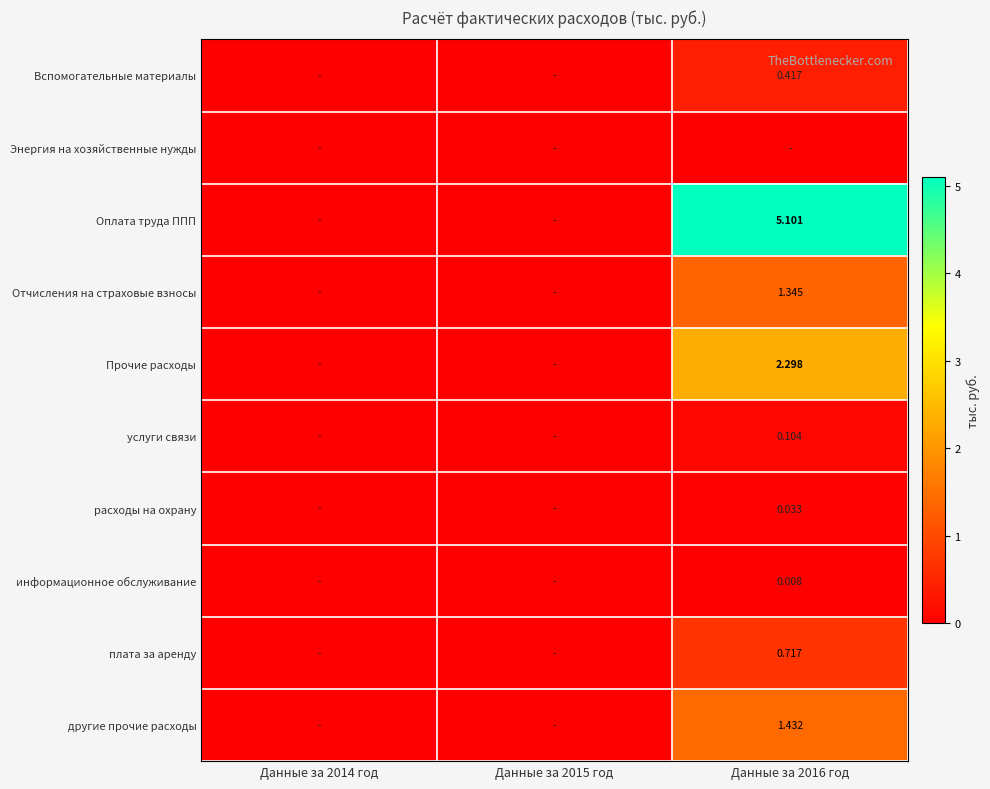

List the labels in order of услуги связи value, smallest first.

Данные за 2014 год, Данные за 2015 год, Данные за 2016 год